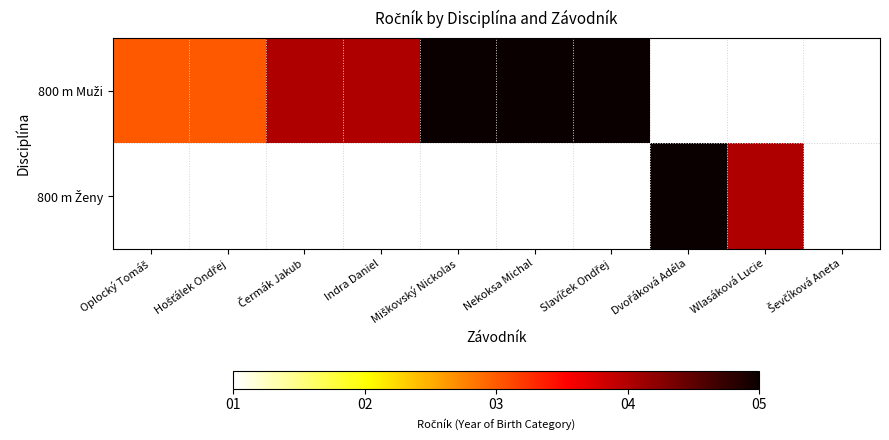

True or false: 800 m Muži has a value of 5.0 at Nekoksa Michal.

True